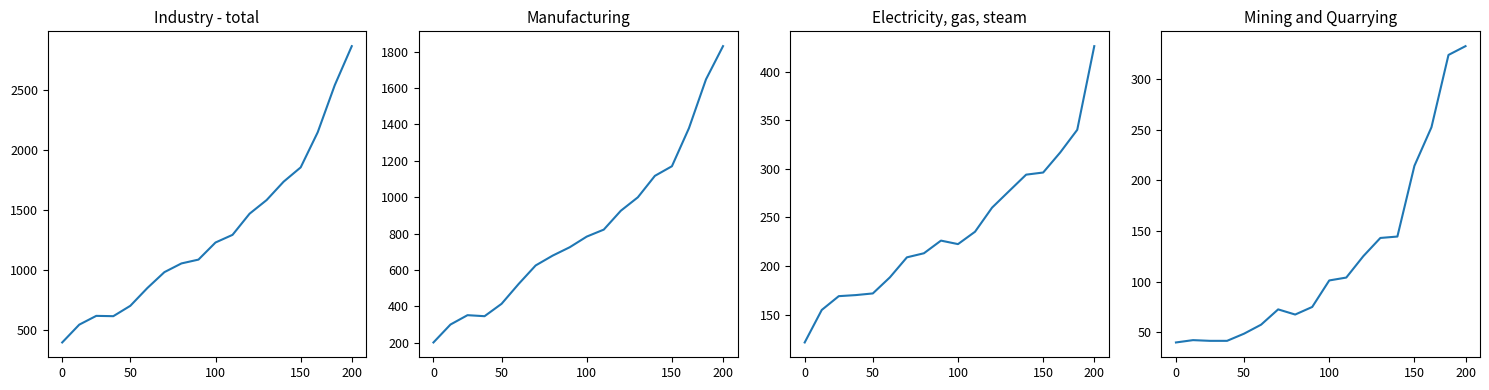

The Electricity, gas, steam series shows 316.8 at 15. True or false?

True